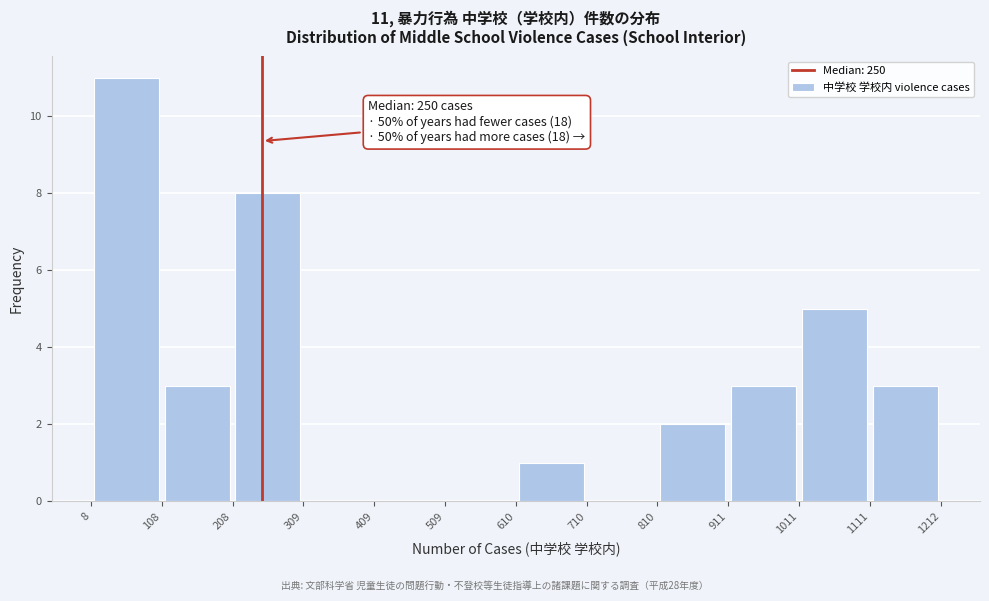

Over which range of the x-axis is the bar tallest?

8 to 108